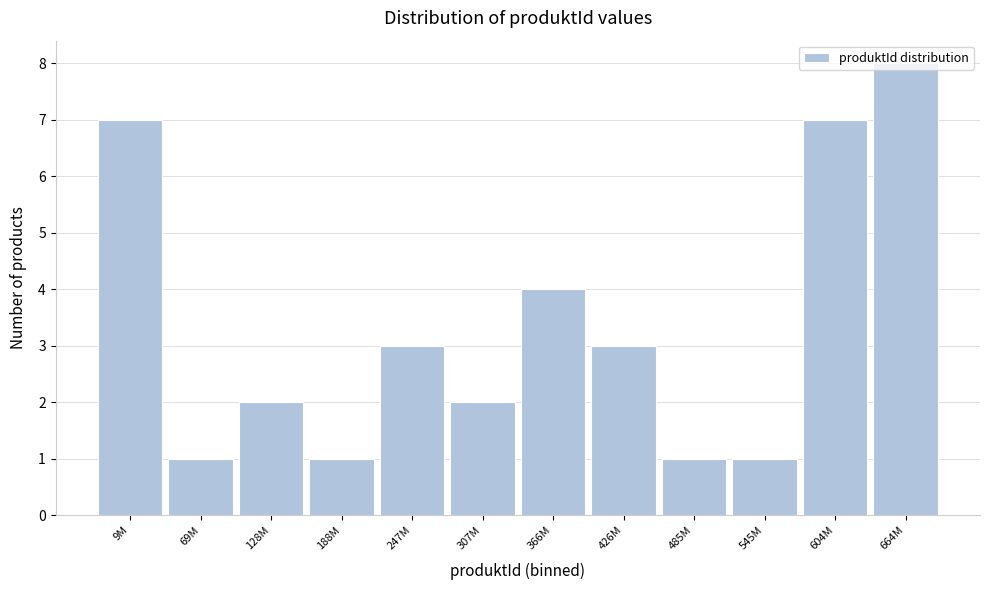

Which label corresponds to the largest value in the chart?

664M